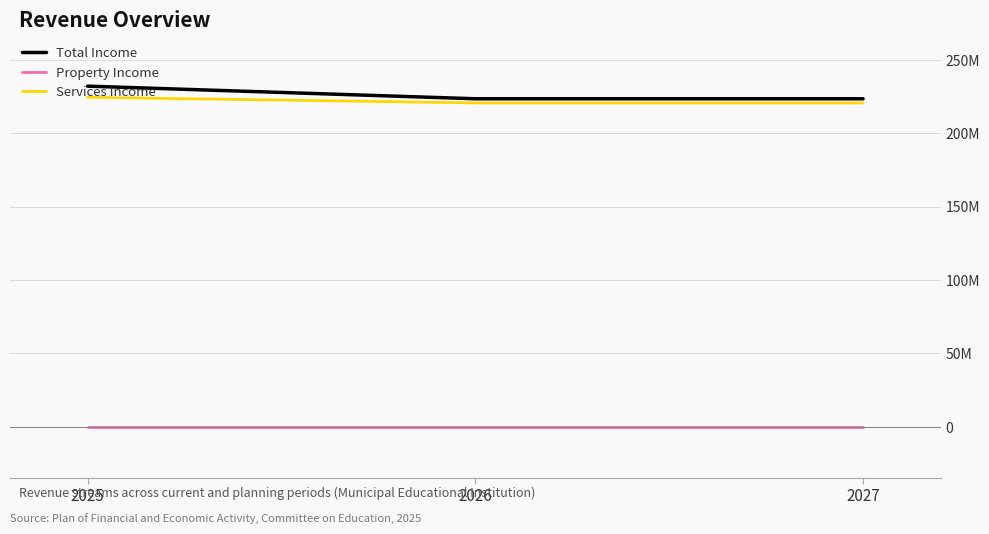

The value of Property Income at 2027 is 80595.6. True or false?

False